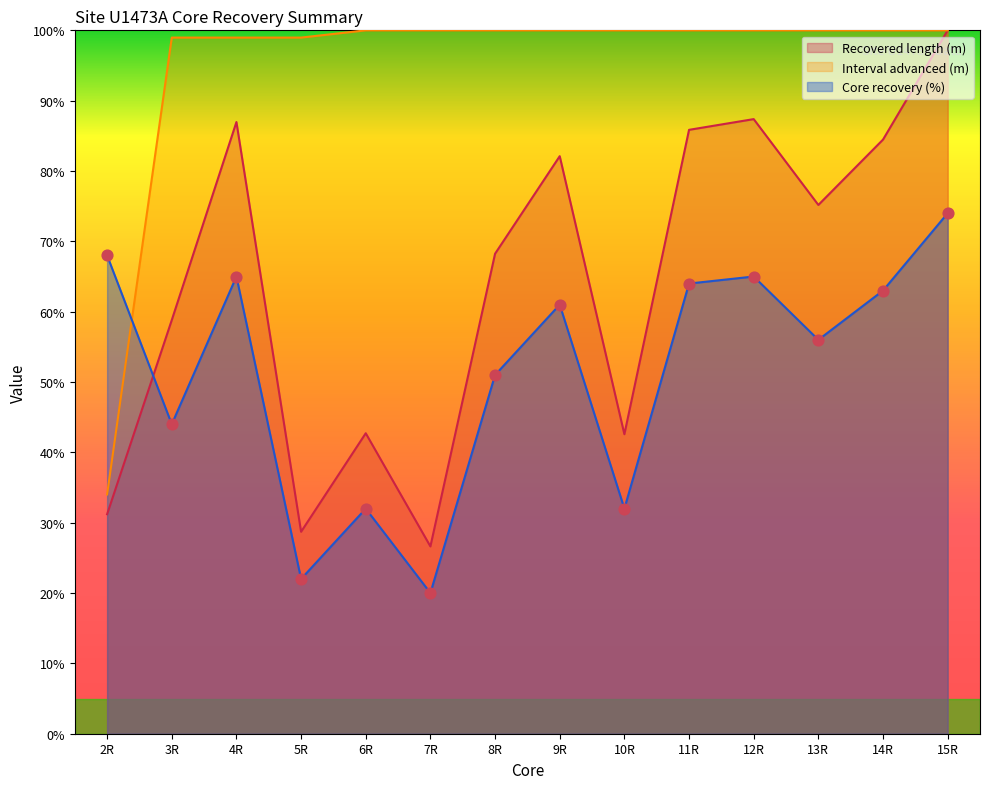

What are all the series names shown in the legend?

Recovered length (m), Interval advanced (m), Core recovery (%)